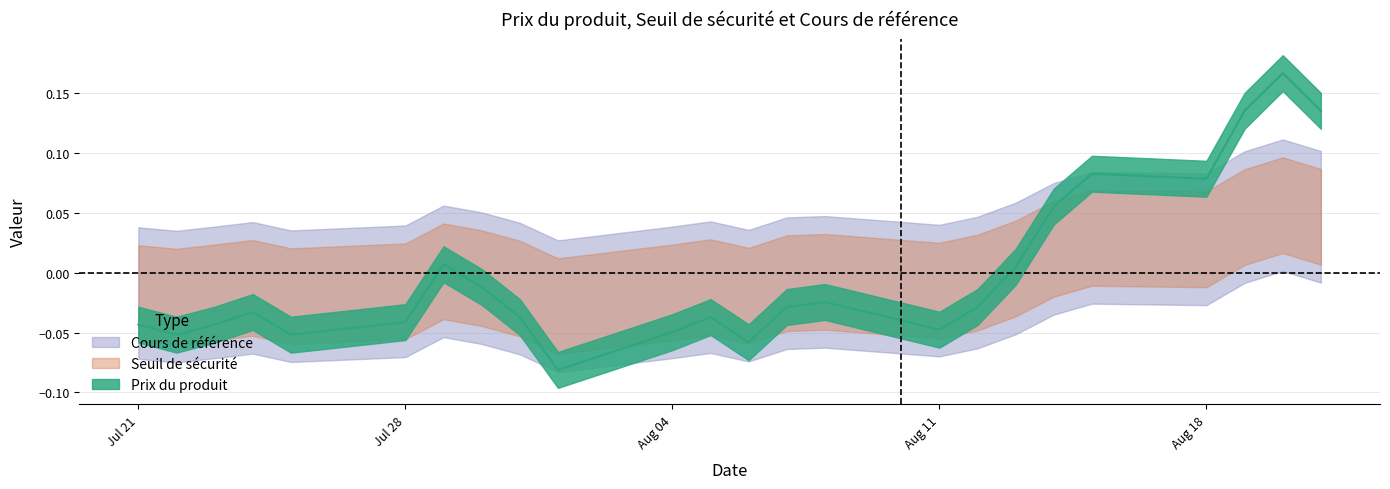

At which category is the sum across all series the highest?

2025-08-20